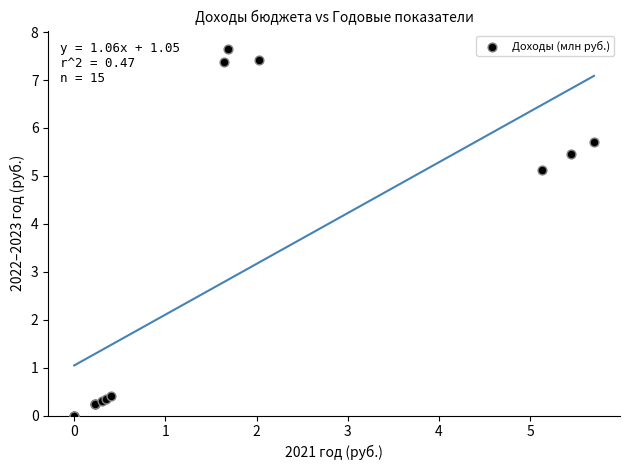

What Y value in the scatter plot is closest to 3?

5.1